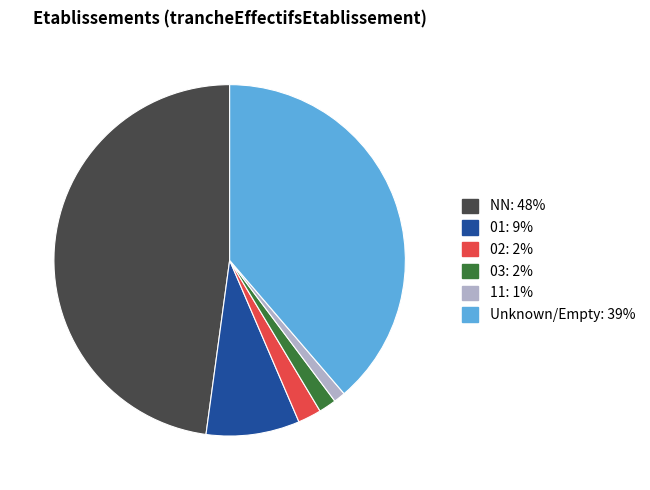

Does any single category account for the majority?

No